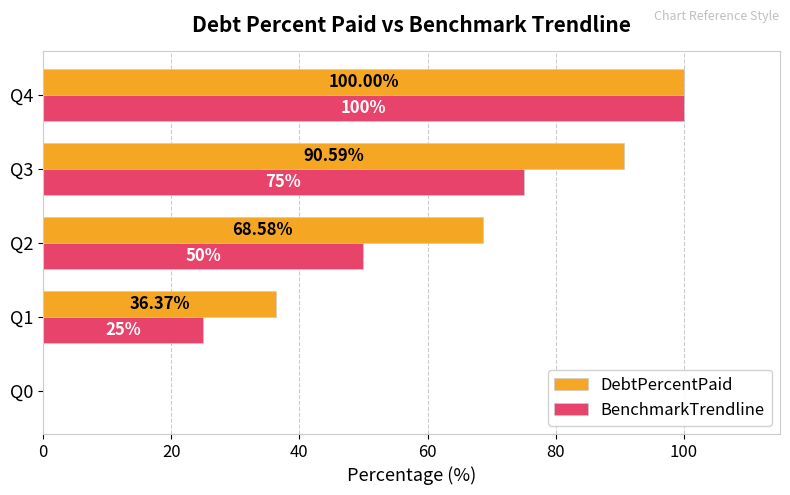

What is the sum of the BenchmarkTrendline values at Q3 and Q0?

75.0